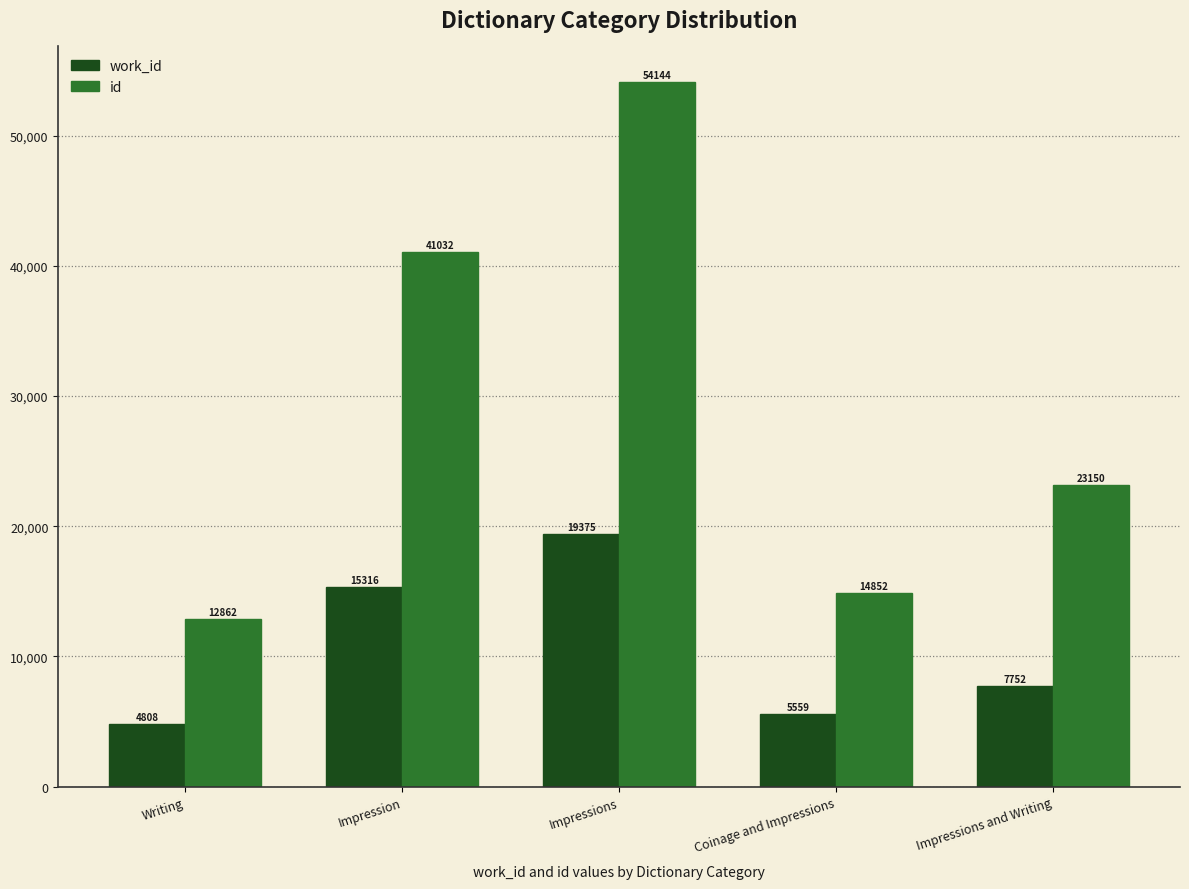

List the series in order of their peak value, highest first.

id, work_id